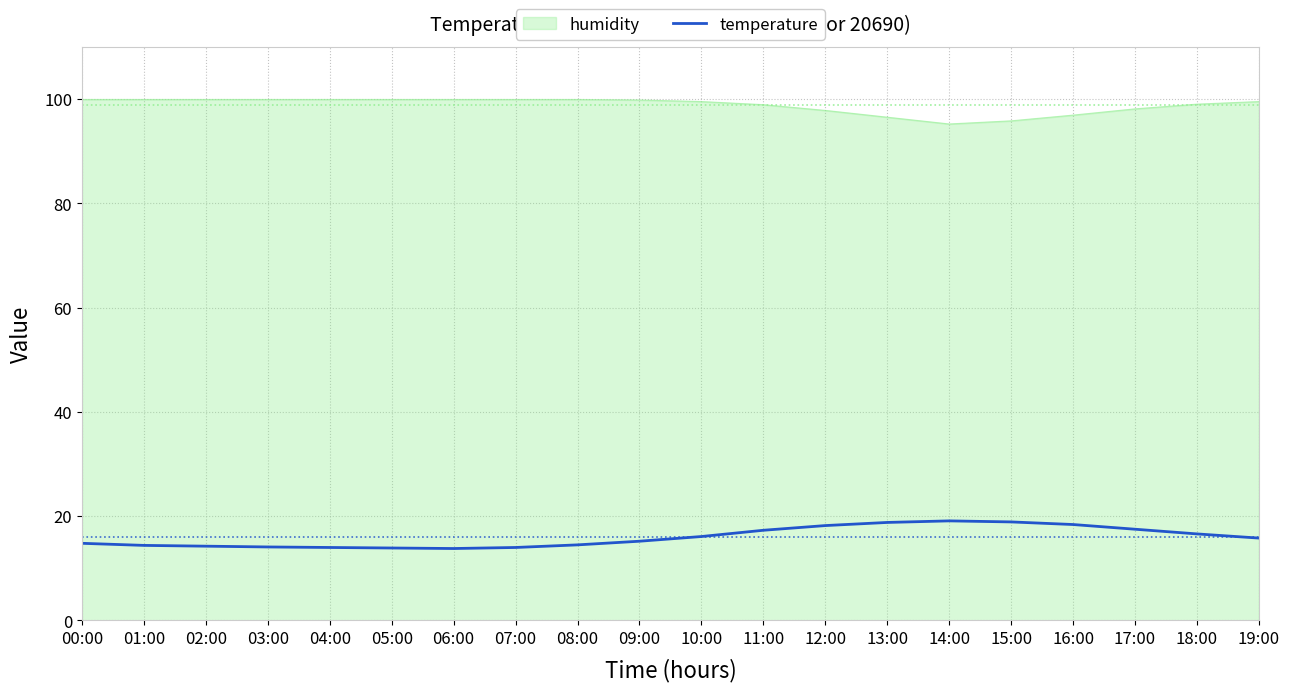

What is the spread (max minus min) of values at 04:00?

85.9